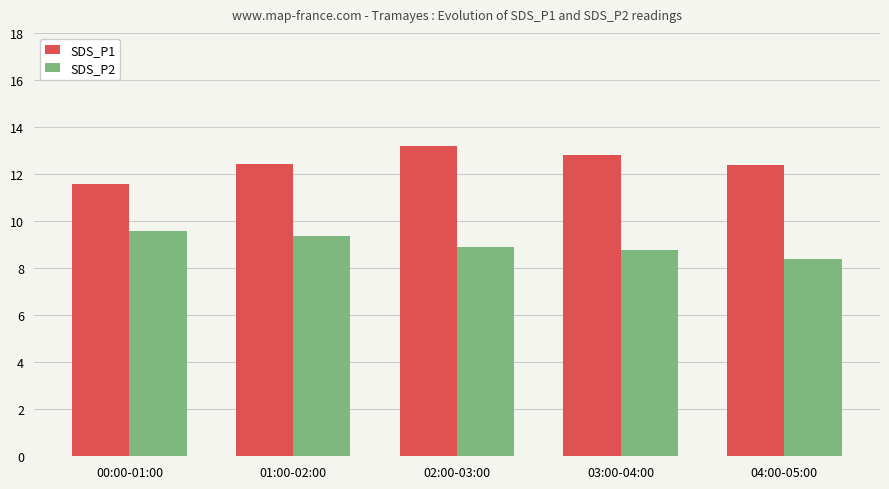

What is the difference between the SDS_P1 values at 03:00-04:00 and 02:00-03:00?

0.4